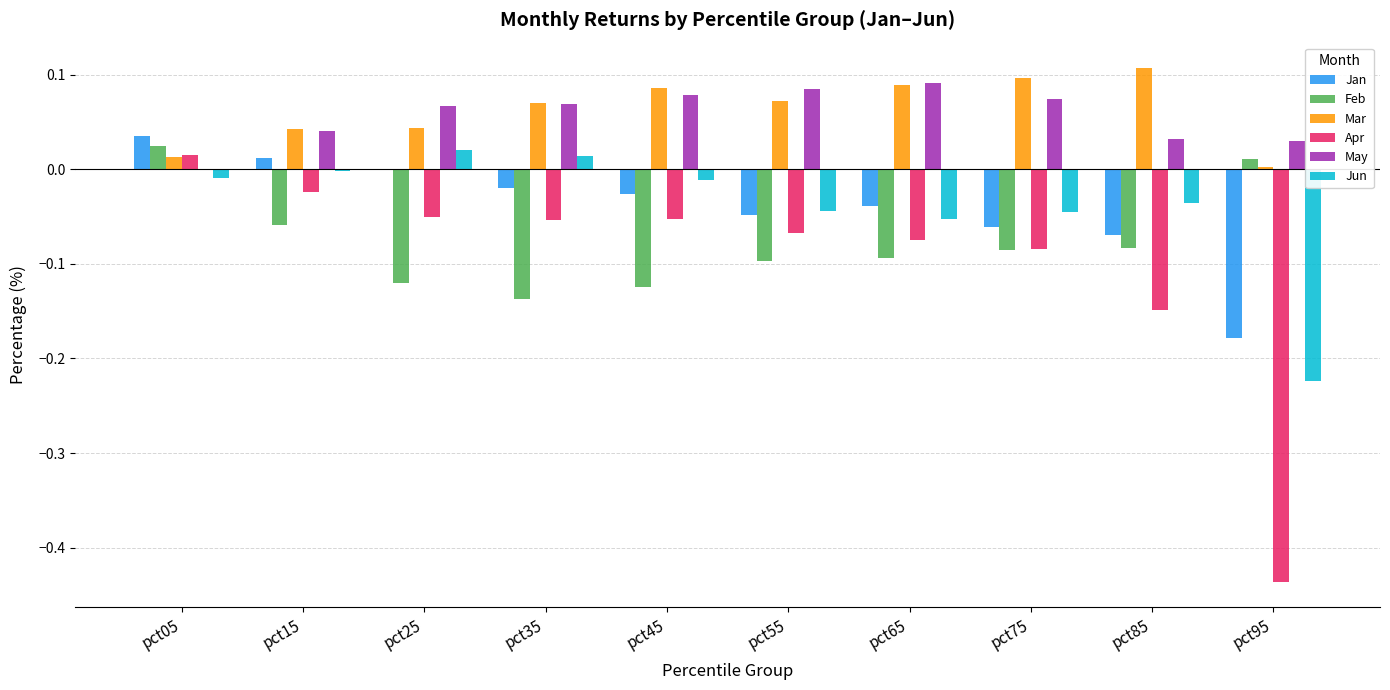

How many data points in Feb are above 0?

2